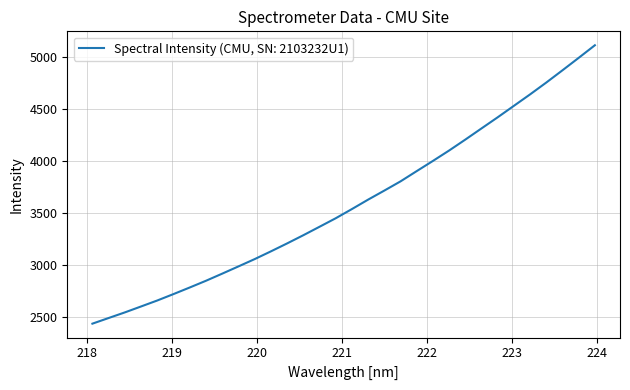

What is the smallest value displayed?

2436.0